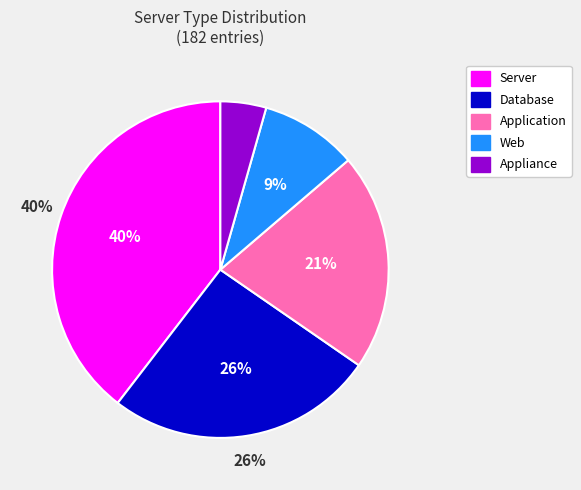

To the nearest percent, what is the difference between the Database and Appliance slice percentages?

21%